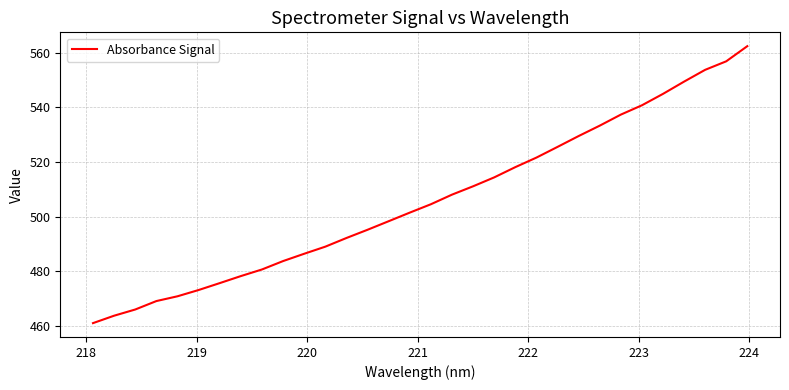

What is the sum of all values?

16195.3